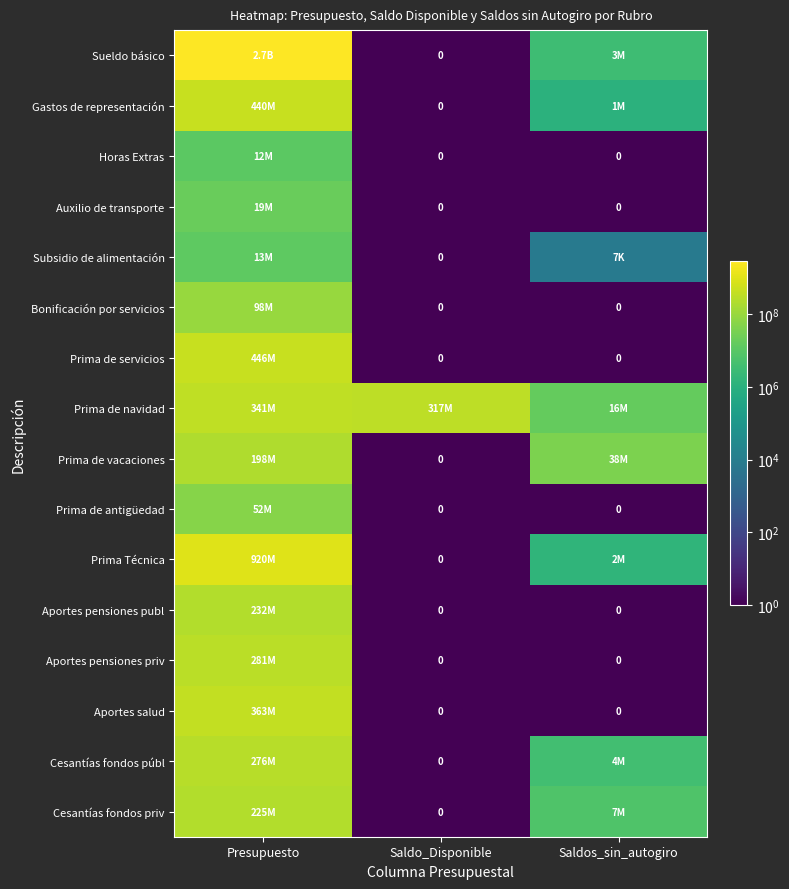

What is the difference between the highest and lowest values at Presupuesto?

2733902000.0